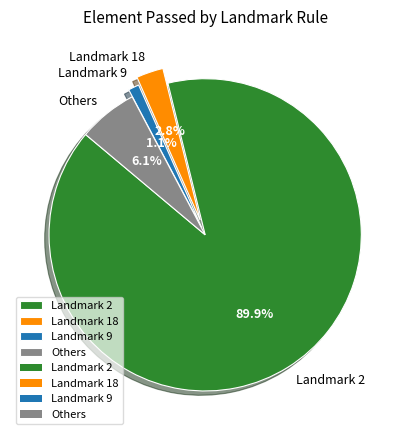

To the nearest percent, what is the difference between the largest and smallest slice percentages?

89%